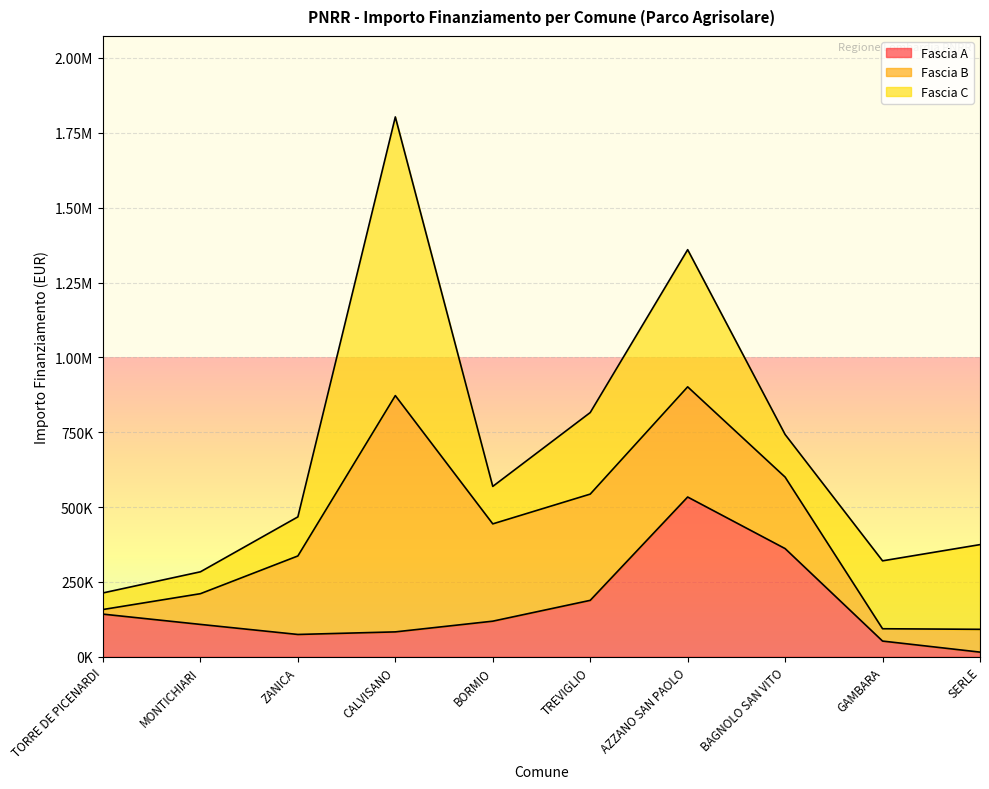

What is the difference between the highest and lowest values at BORMIO?

206226.9